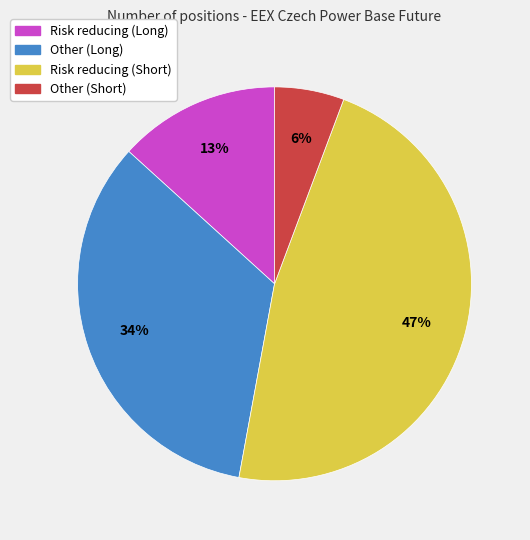

How many segments does this pie chart have?

4